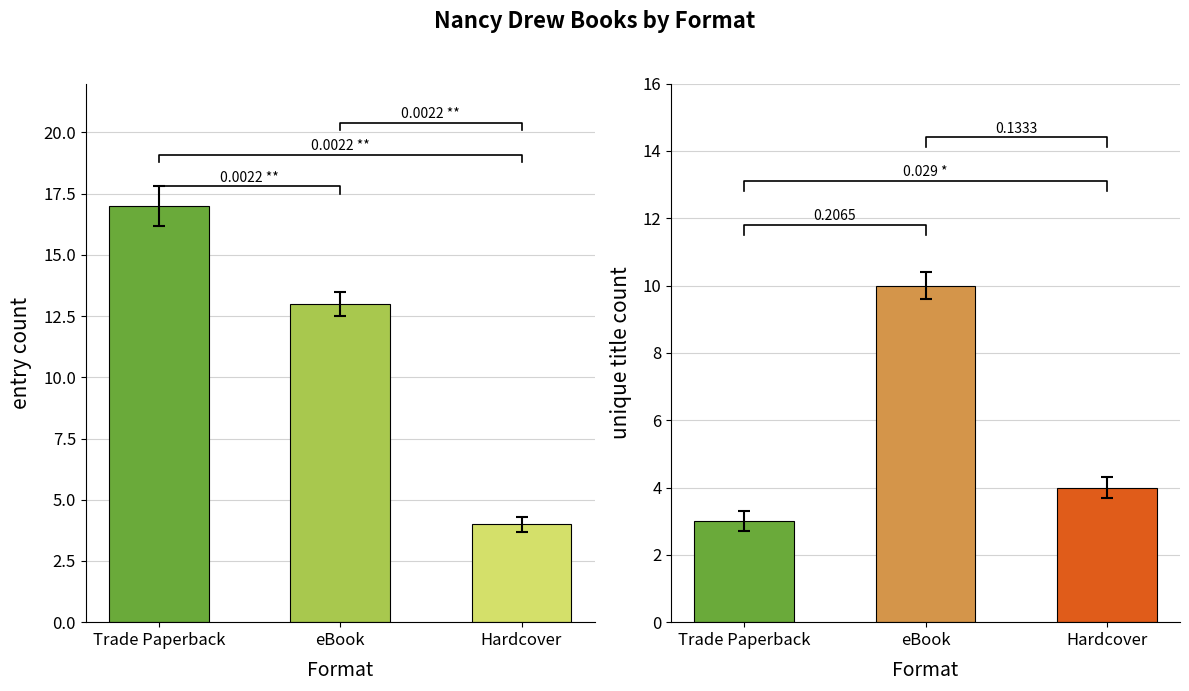

At how many categories does at least one series exceed 12?

2